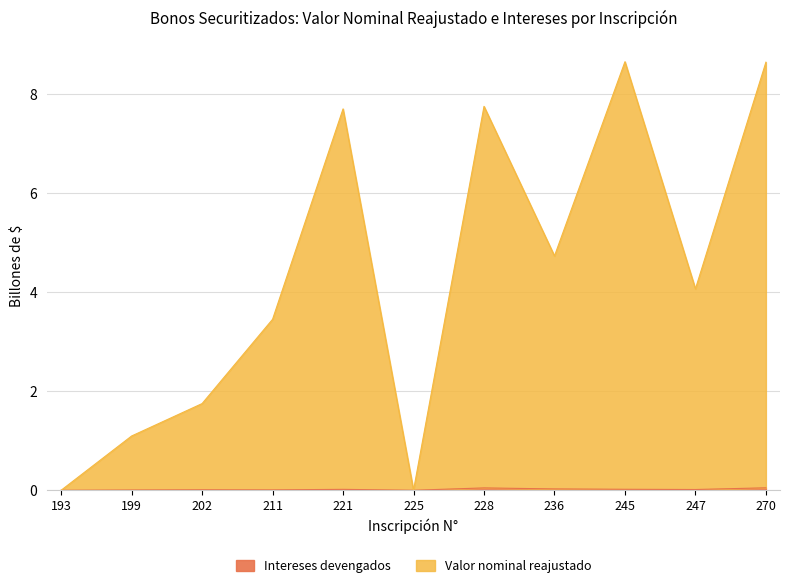

What is the sum of the Valor nominal reajustado (miles $) values at 270 and 221?

16.3